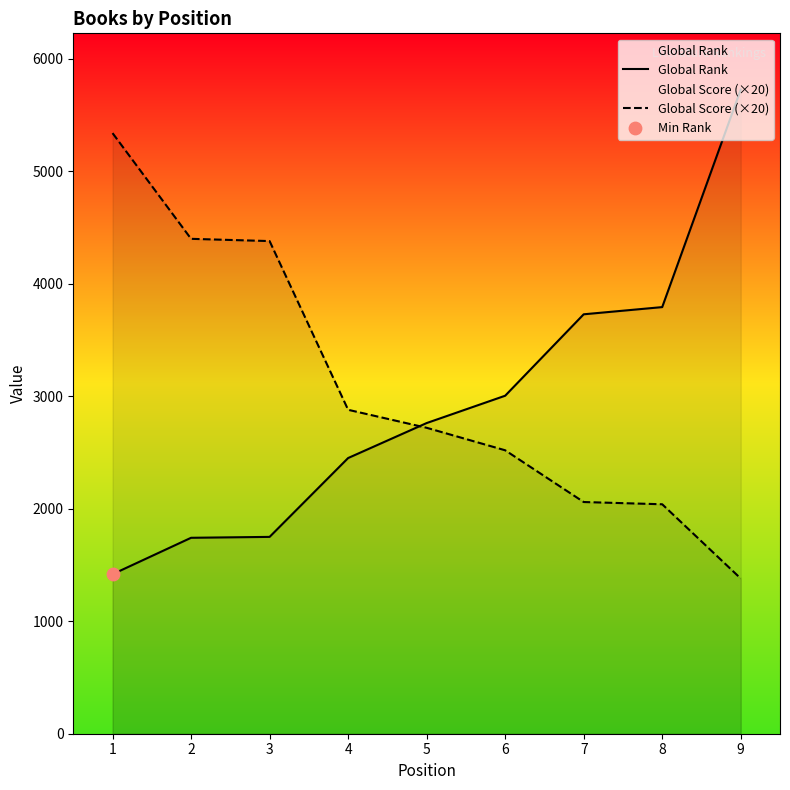

Which series has the largest total across all categories?

Global Score (×20)